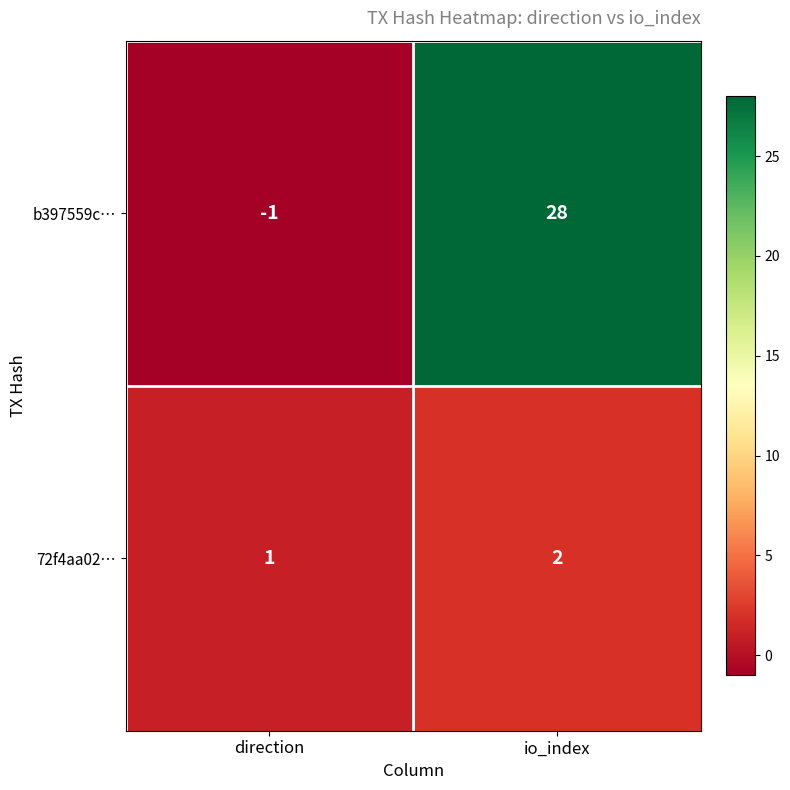

Which series changed the most between direction and io_index?

b397559c…